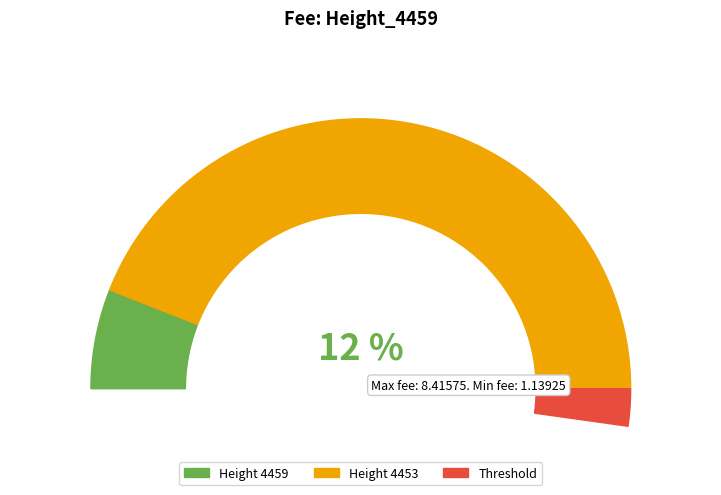

Which slice represents more than half of the pie?

4453